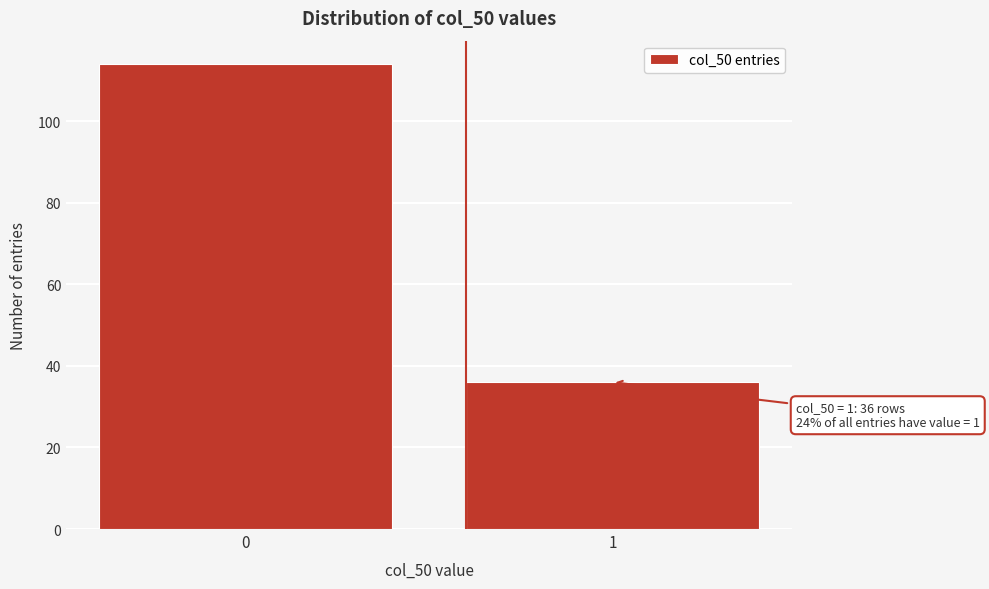

Reading left to right, list all the values displayed in this chart.

114	36